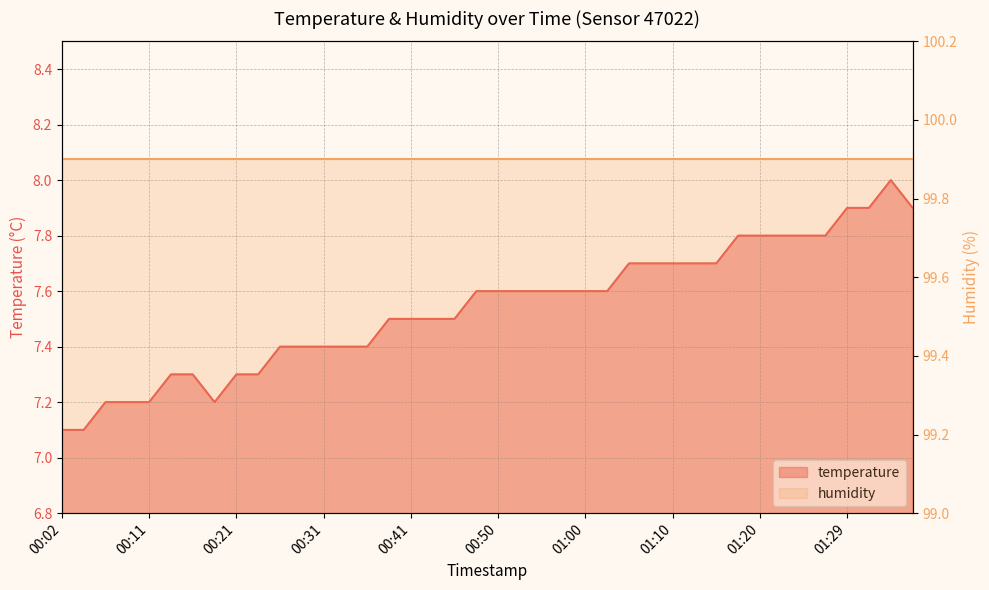

List the labels in order of value, smallest first.

00:02, 00:04, 00:06, 00:09, 00:11, 00:19, 00:14, 00:16, 00:21, 00:24, 00:26, 00:28, 00:31, 00:33, 00:36, 00:38, 00:41, 00:43, 00:45, 00:48, 00:50, 00:53, 00:55, 00:58, 01:00, 01:03, 01:05, 01:07, 01:10, 01:12, 01:15, 01:17, 01:20, 01:22, 01:24, 01:27, 01:29, 01:32, 01:37, 01:34